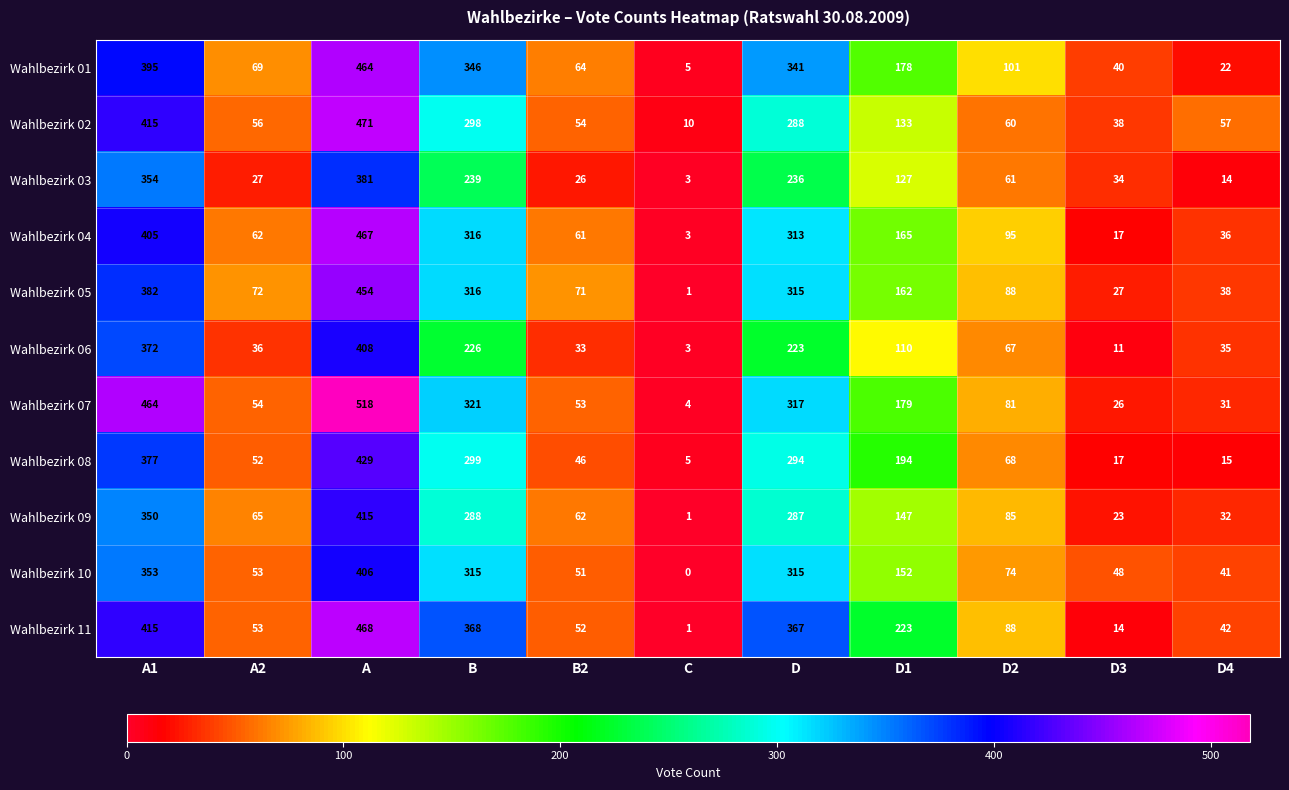

How many data points in Wahlbezirk 04 are less than 95?

5